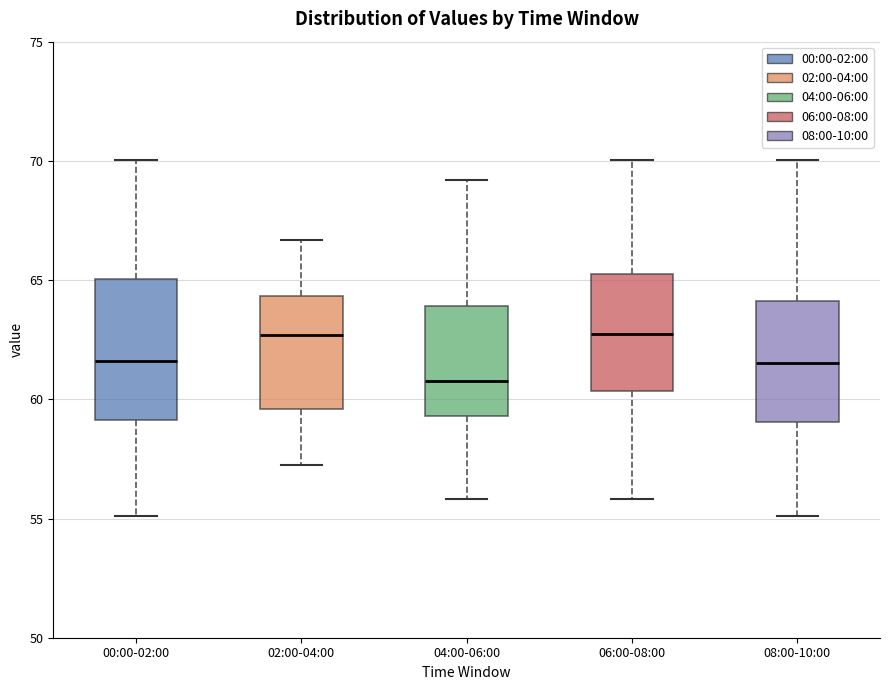

Reading left to right, read every box against the y-axis: the position of its median line, the range the box covers, and the ends of its whiskers. The values are not printed on the chart, so give them approximately, as read against the axis.

00:00-02:00: median 61.5, box 59.0 to 65.0, whiskers 55.0 to 70.0
02:00-04:00: median 62.5, box 59.5 to 64.5, whiskers 57.5 to 66.5
04:00-06:00: median 61.0, box 59.5 to 64.0, whiskers 56.0 to 69.0
06:00-08:00: median 62.5, box 60.5 to 65.0, whiskers 56.0 to 70.0
08:00-10:00: median 61.5, box 59.0 to 64.0, whiskers 55.0 to 70.0